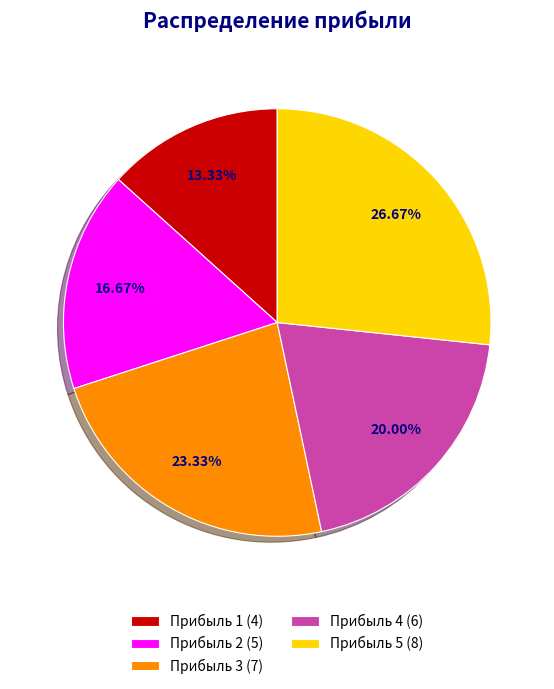

Which category has the biggest portion of the pie?

Прибыль 5